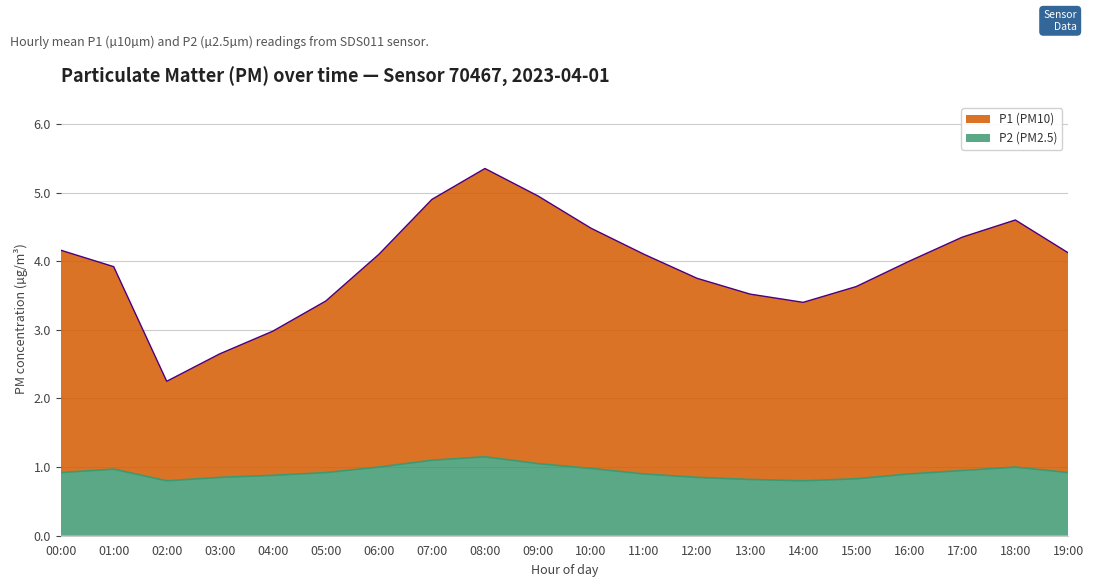

What position from the right is 01:00?

19